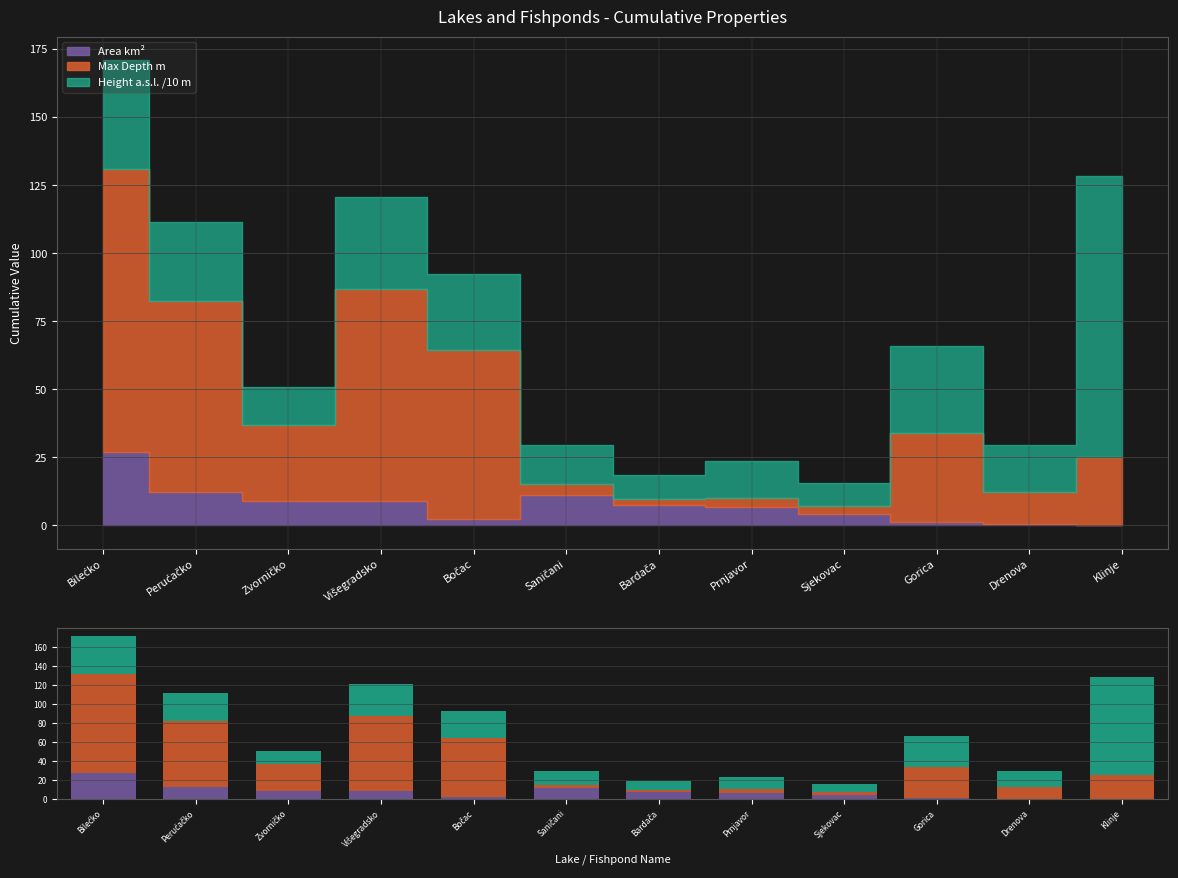

Reading left to right, what are all the values shown in this chart?

Area km2: Bilećko=27.1	Perućačko=12.4	Zvorničko=8.9	Višegradsko=8.9	Bočac=2.3	Saničani=11.2	Bardača=7.5	Prnjavor=6.7	Sjekovac=4.0	Gorica=1.1	Drenova=0.3	Klinje=0.3
Max Depth m: Bilećko=104.0	Perućačko=70.0	Zvorničko=28.0	Višegradsko=78.0	Bočac=62.0	Saničani=4.0	Bardača=2.2	Prnjavor=3.5	Sjekovac=3.0	Gorica=33.0	Drenova=12.0	Klinje=25.0
Height above sea level m: Bilećko=40.0	Perućačko=29.0	Zvorničko=14.0	Višegradsko=33.6	Bočac=28.2	Saničani=14.3	Bardača=9.0	Prnjavor=13.4	Sjekovac=8.5	Gorica=32.0	Drenova=17.0	Klinje=103.0